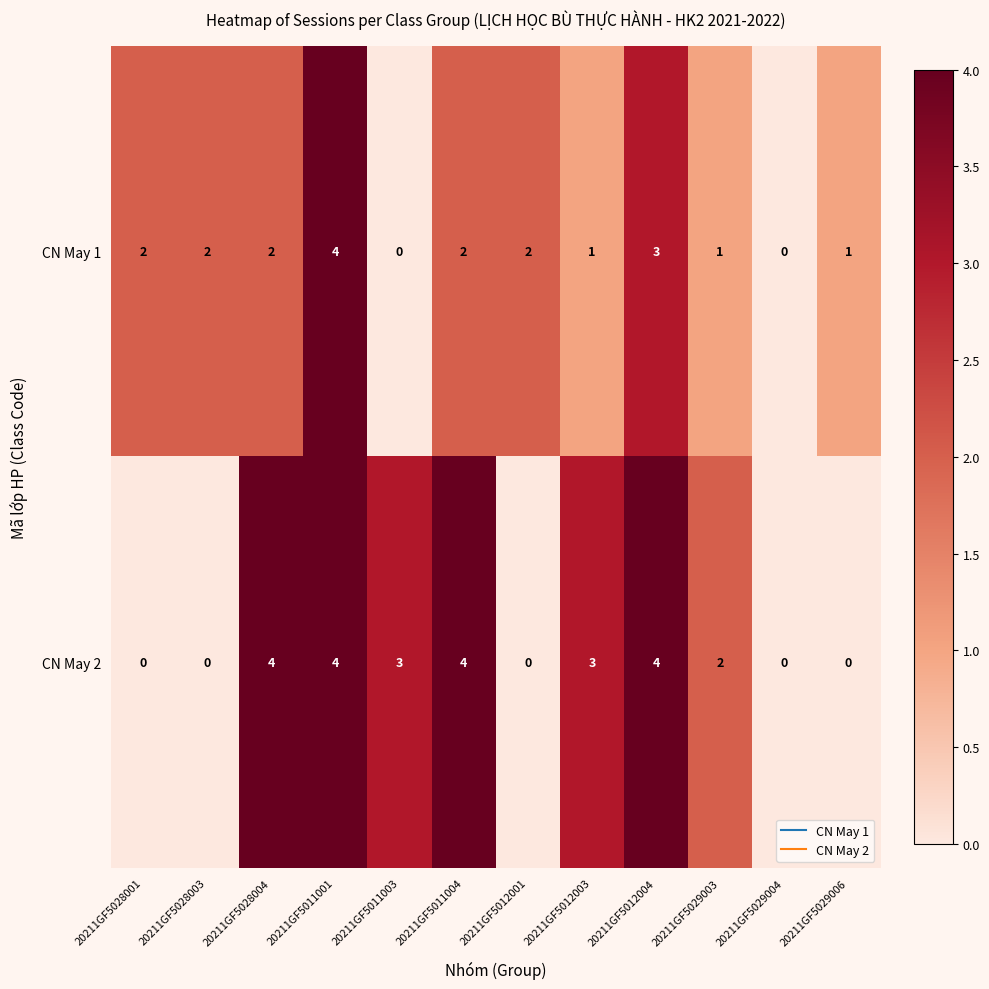

The CN May 1 series shows 3 at 20211GF5028003. True or false?

False